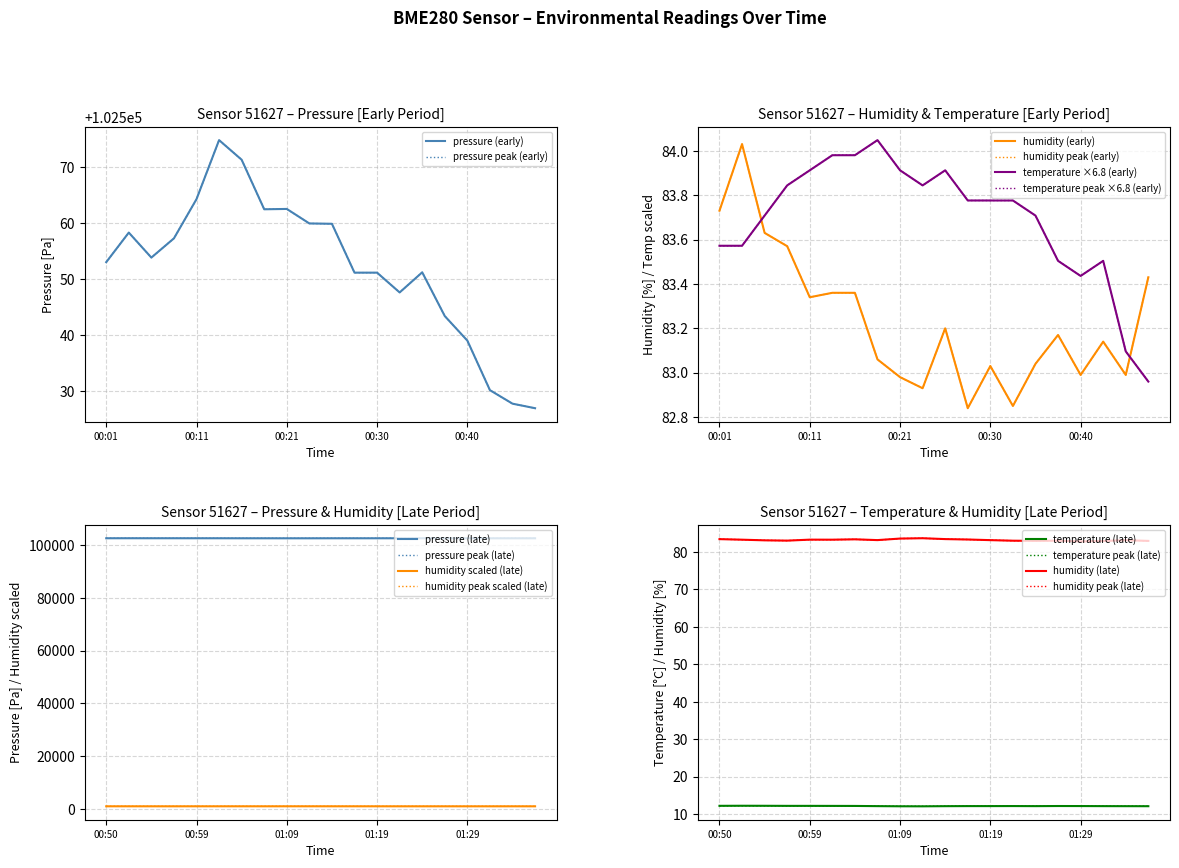

What is the minimum value for humidity?

82.8